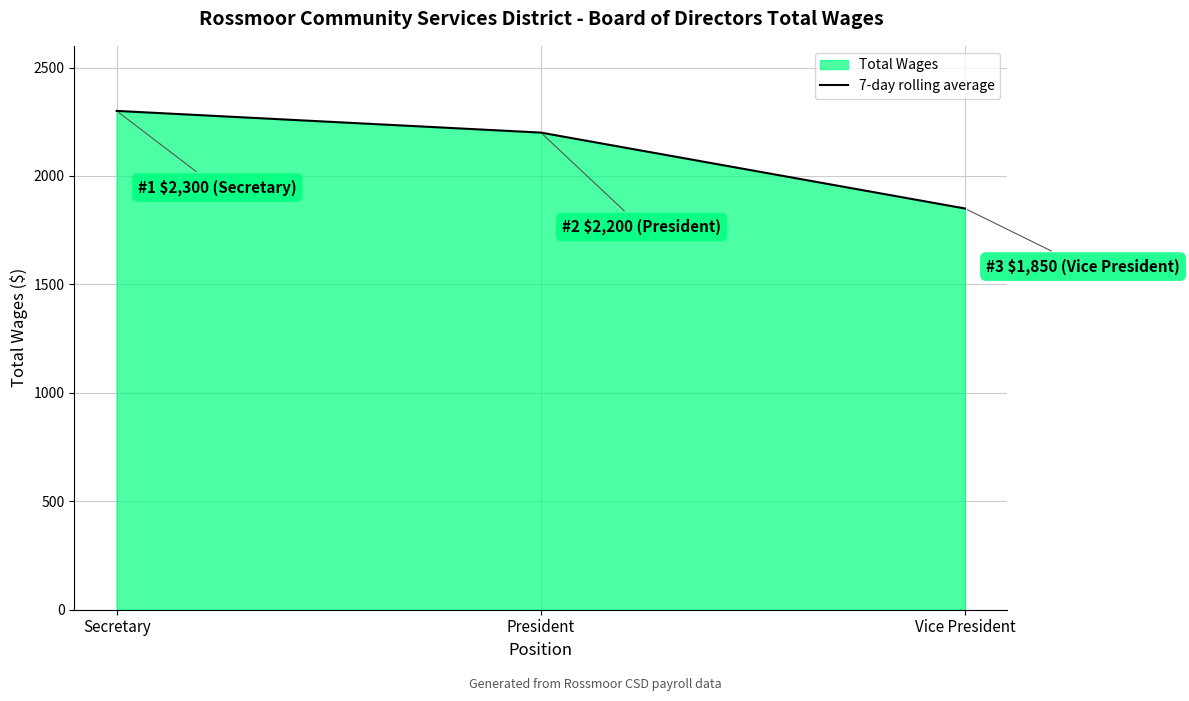

How many values are between 1850 and 2300?

3